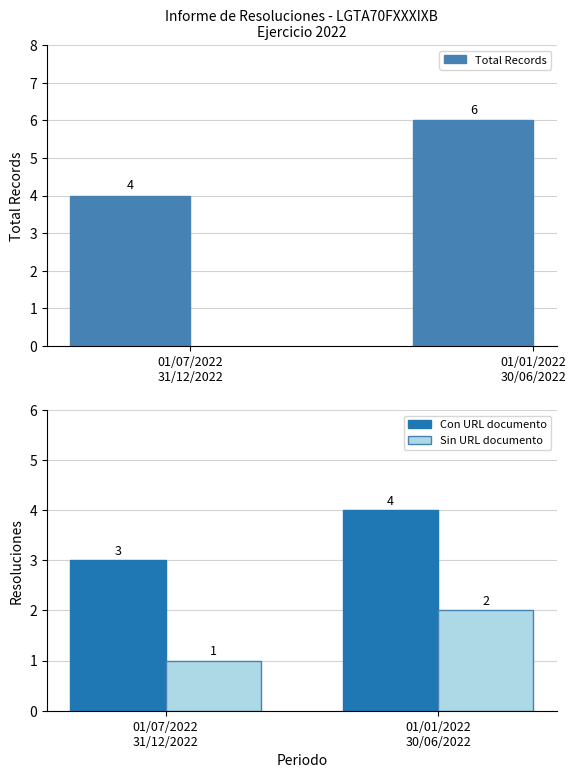

At 01/01/2022
30/06/2022, list the series in order from largest to smallest.

Total Records, Con URL documento, Sin URL documento